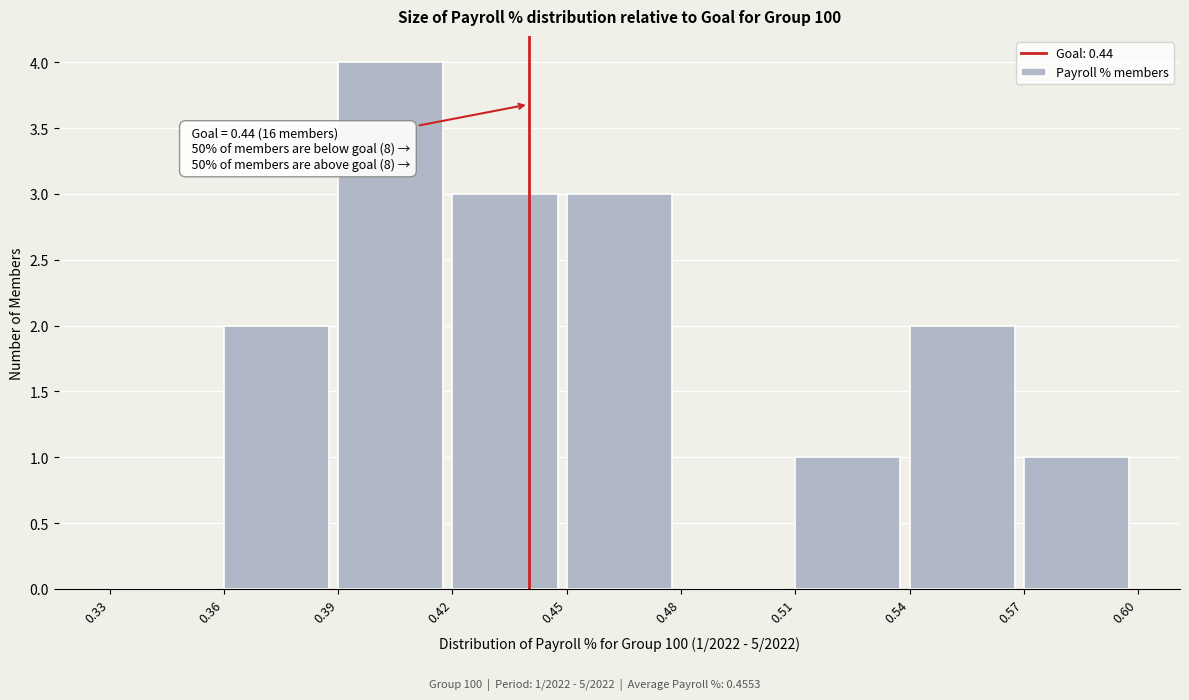

Which range on the x-axis has the tallest bar?

0.39 to 0.42